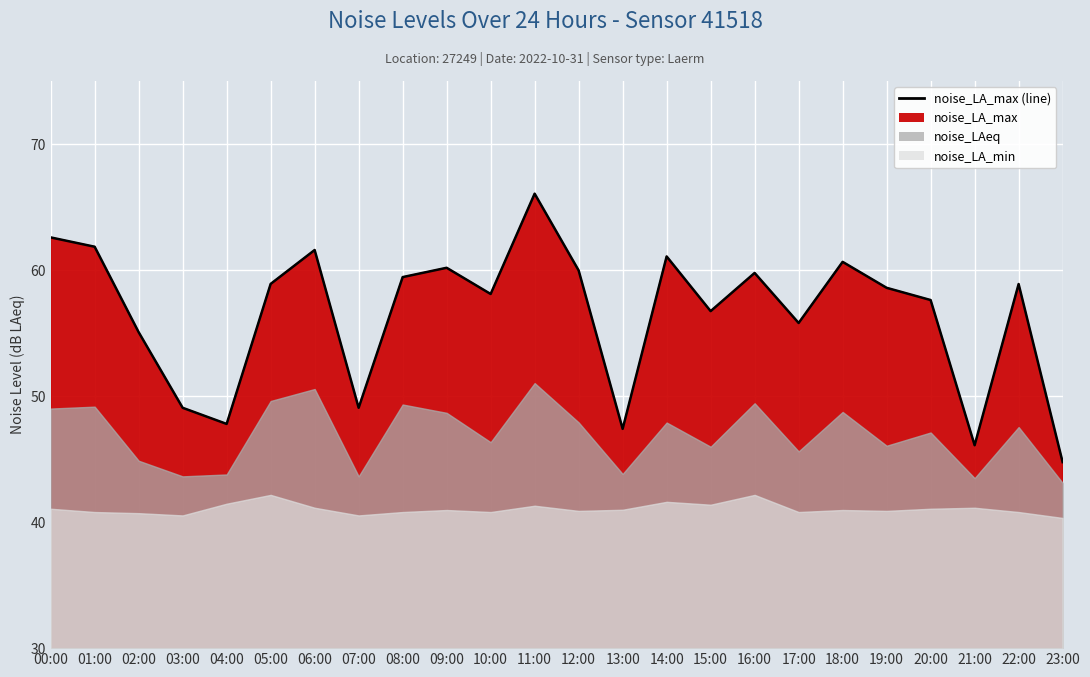

What is the minimum value shown in the chart?

40.3